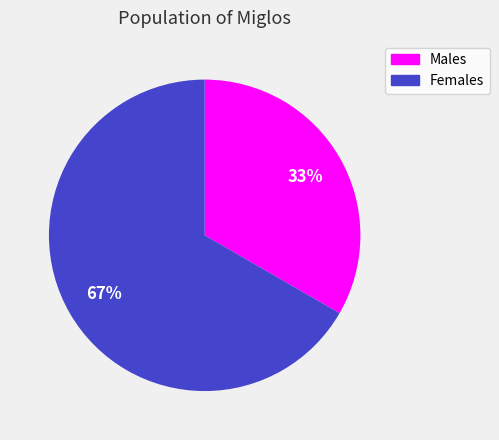

To the nearest percent, what is the average slice percentage?

50%